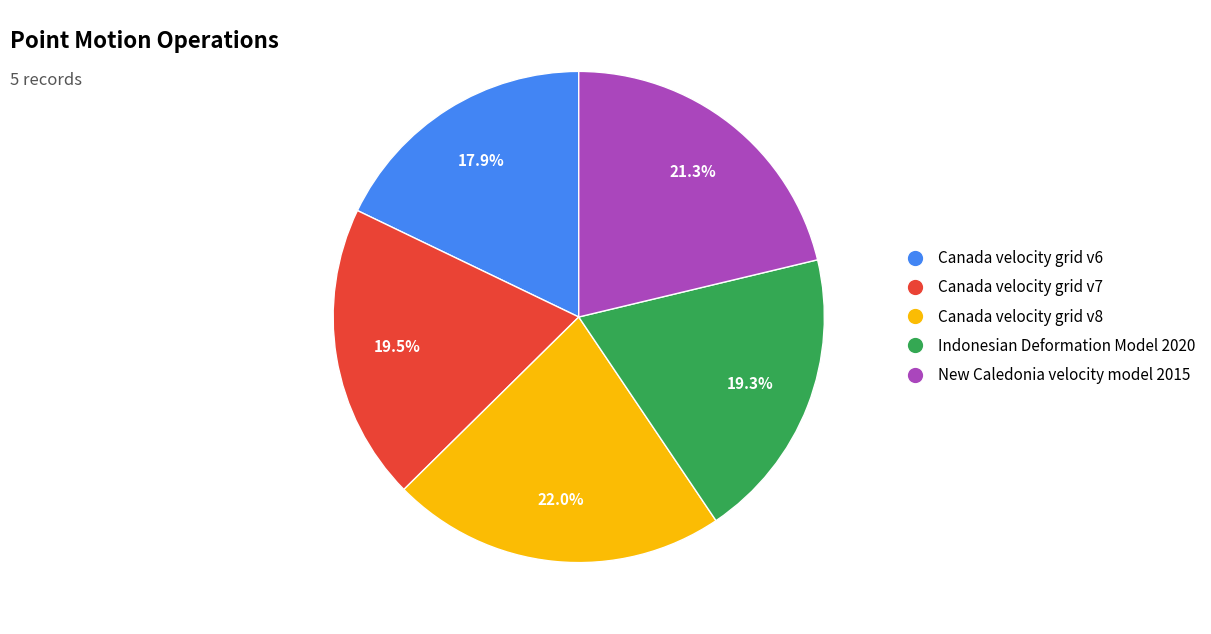

What percentage is the New Caledonia velocity model 2015 slice, to the nearest percent?

21%